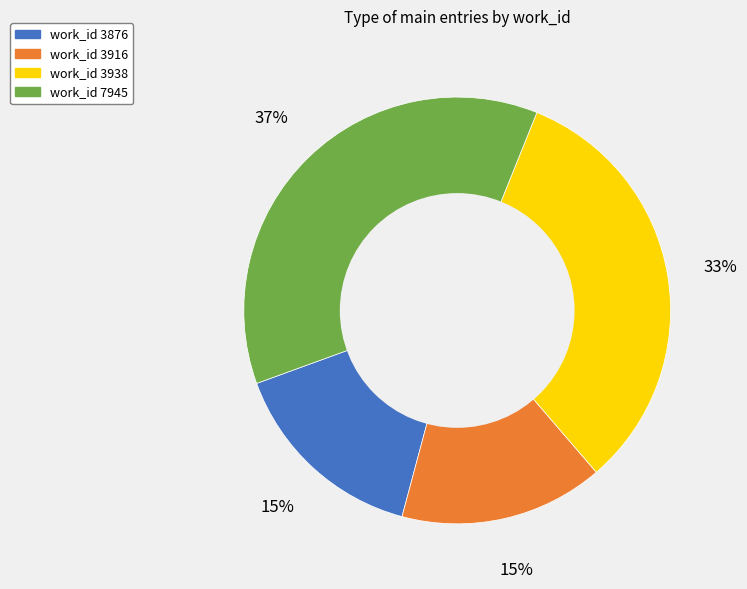

Is there a majority slice in this chart?

No